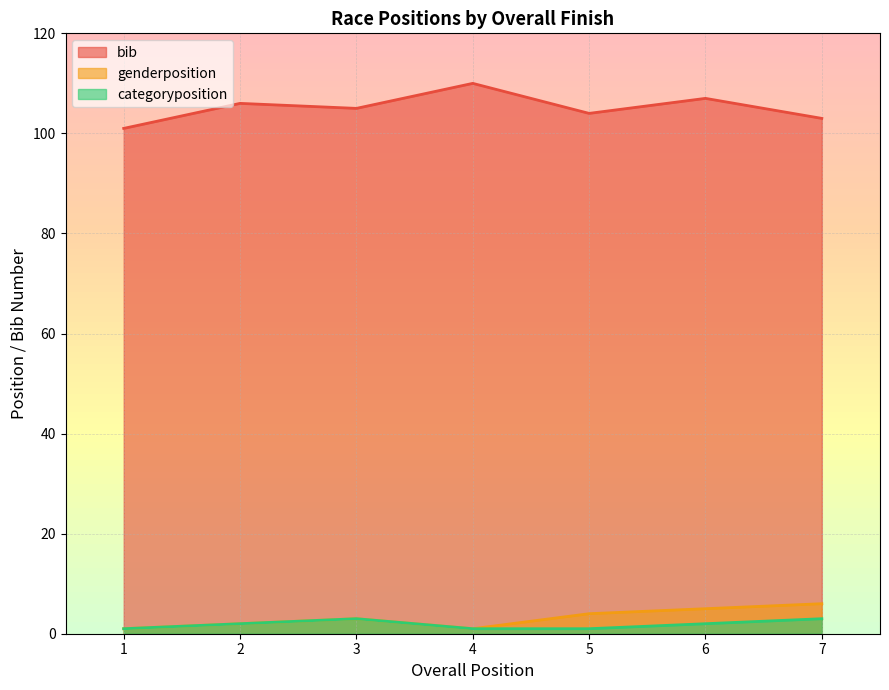

What is the total value across all series at 5?

109